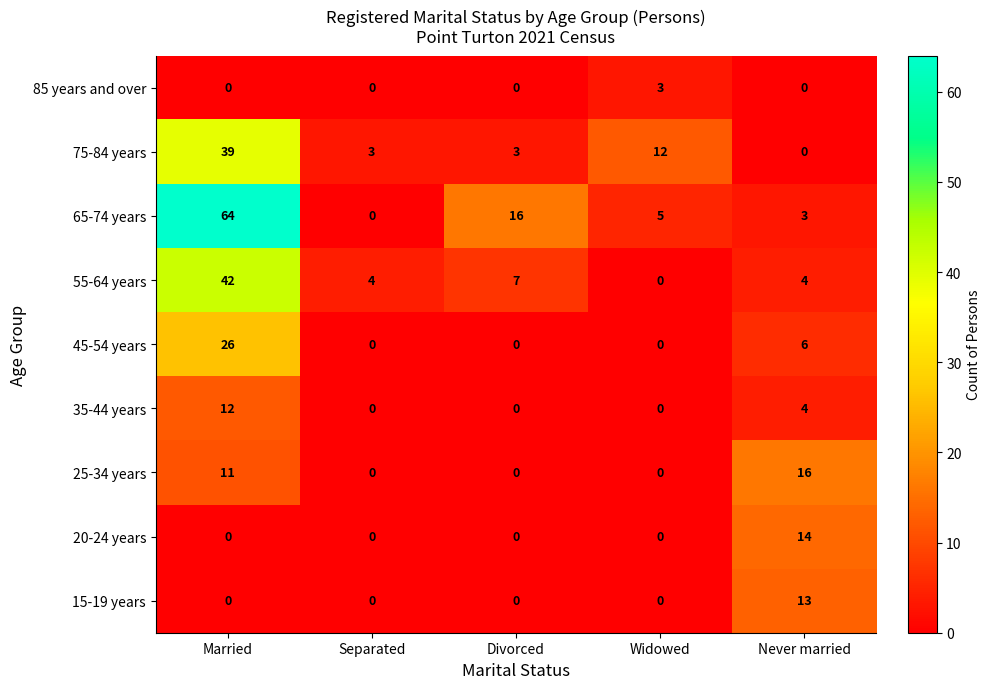

What is the total value across all series at Separated?

7